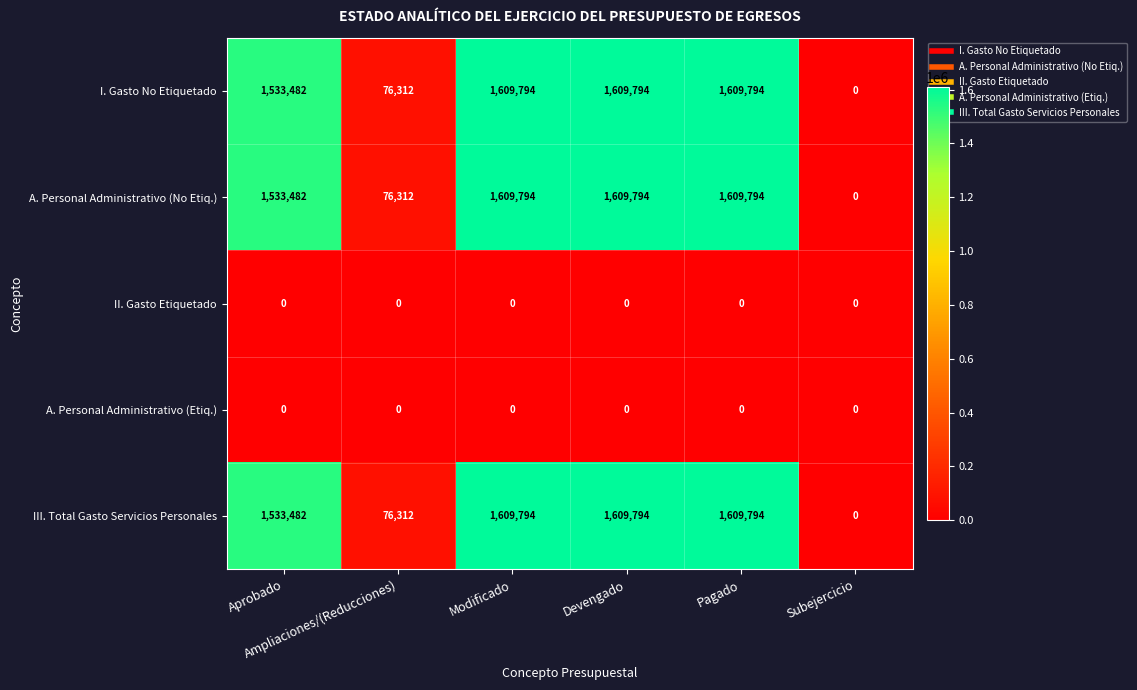

How many values in the I. Gasto No Etiquetado series are below 1609794?

3